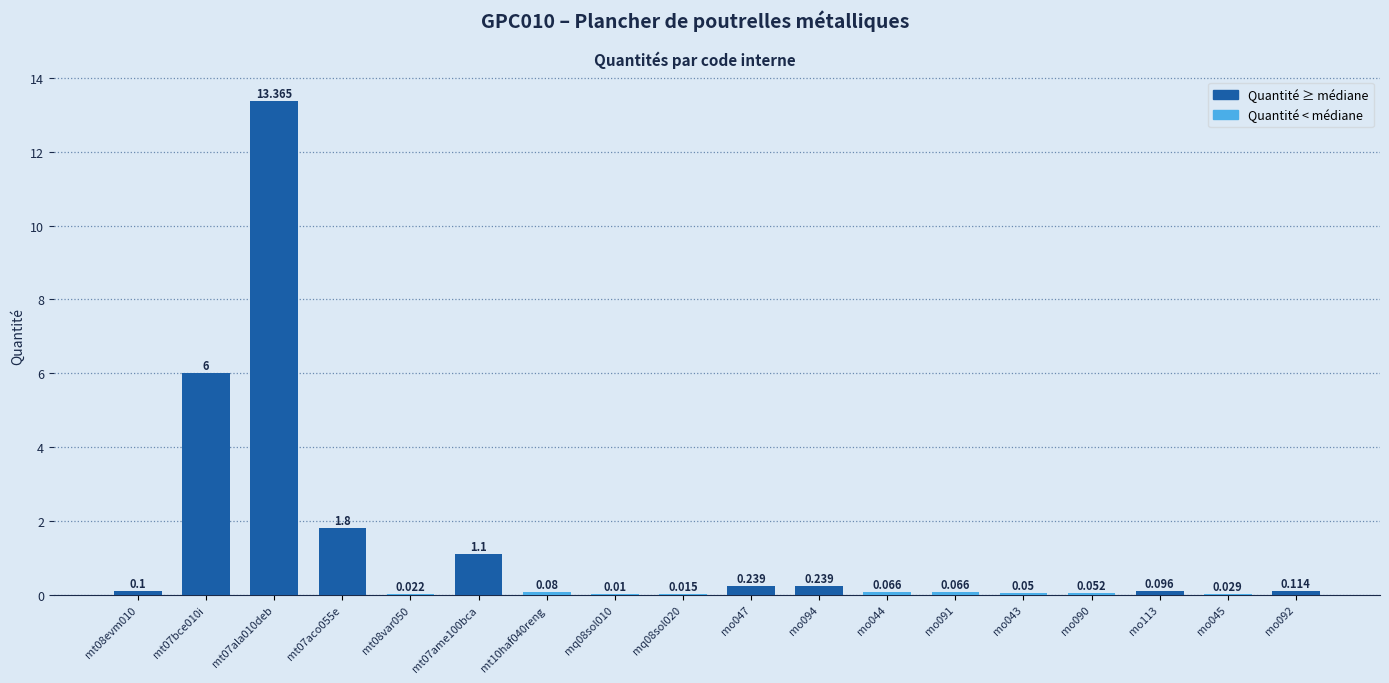

How many distinct data groups are displayed?

1